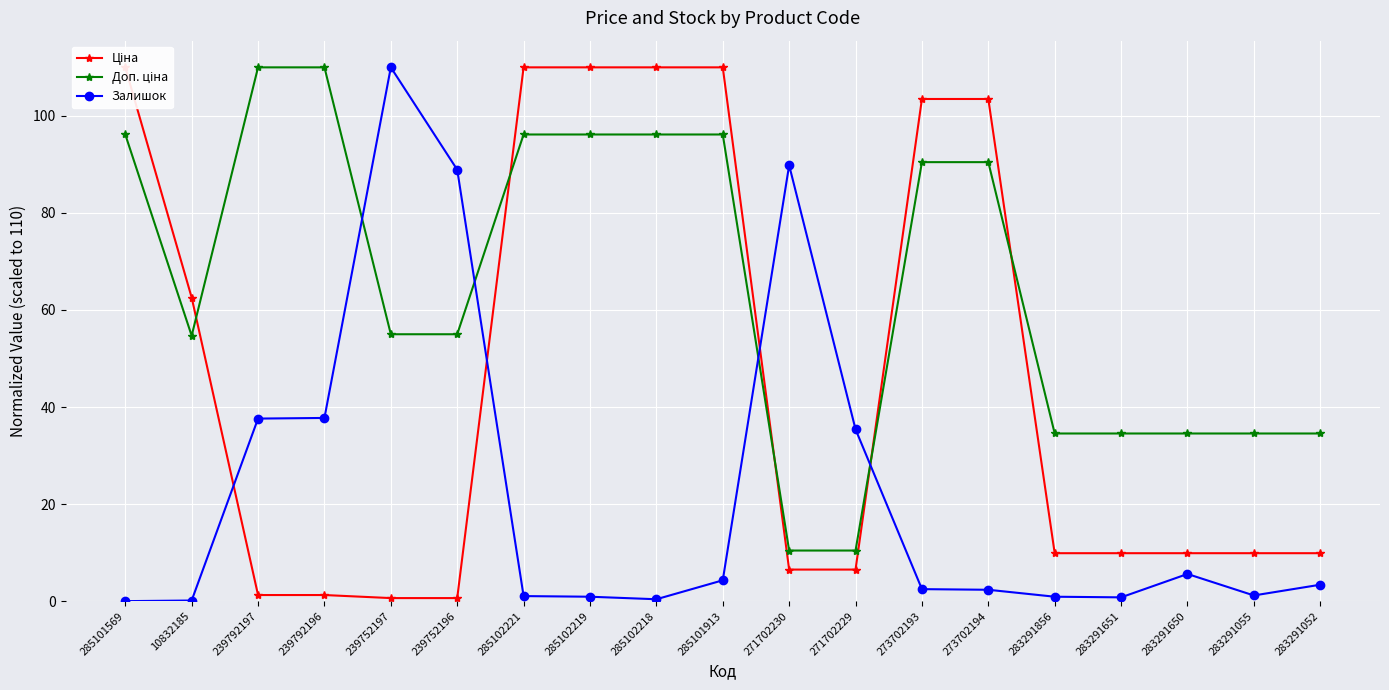

True or false: Ціна has a value of 106.4 at 10832185.

False